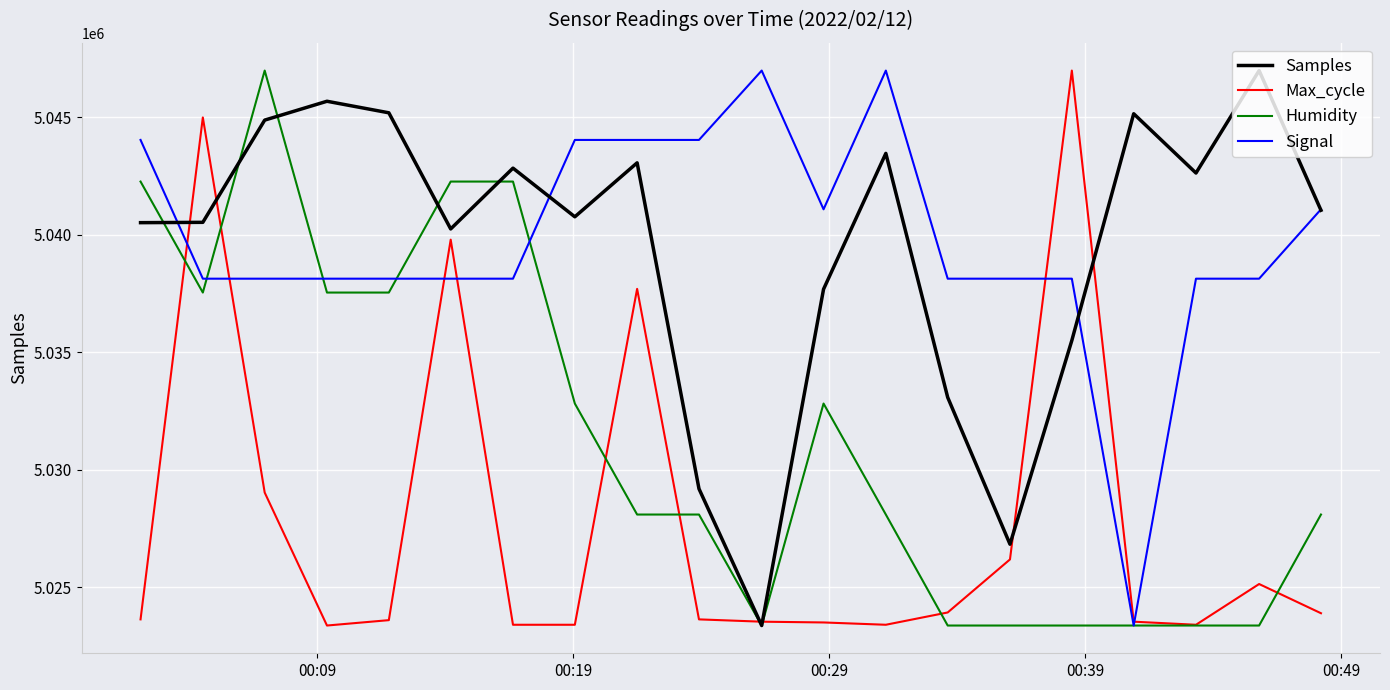

What is the smallest value displayed?

5023381.0